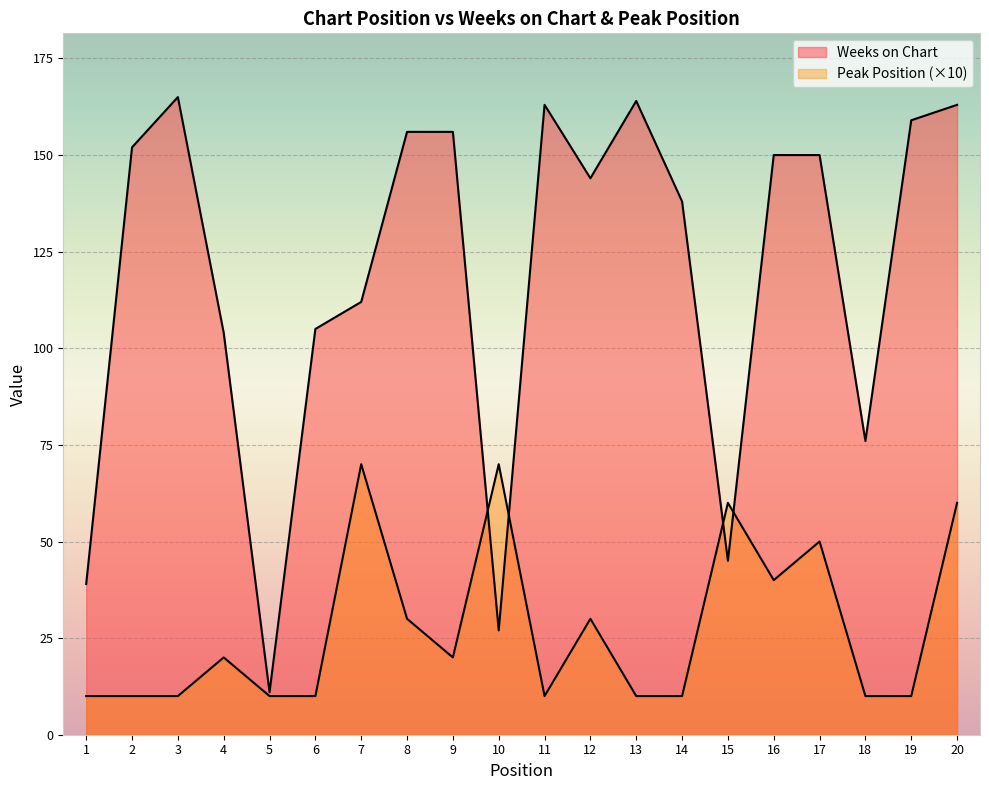

How many lines are shown in the chart?

2